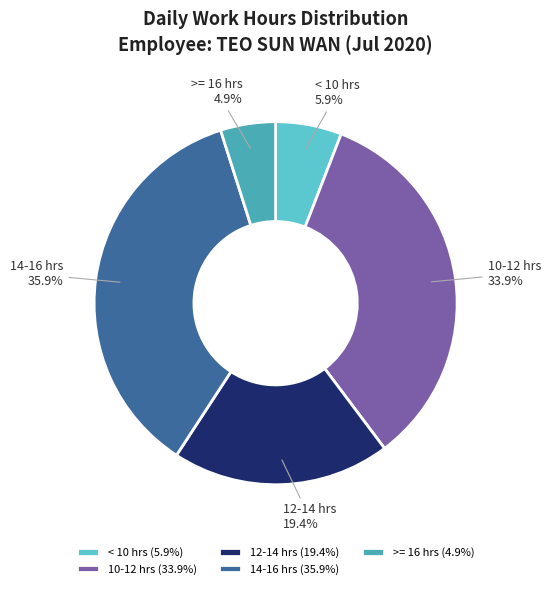

Between < 10 hrs and 10-12 hrs, which is larger?

10-12 hrs